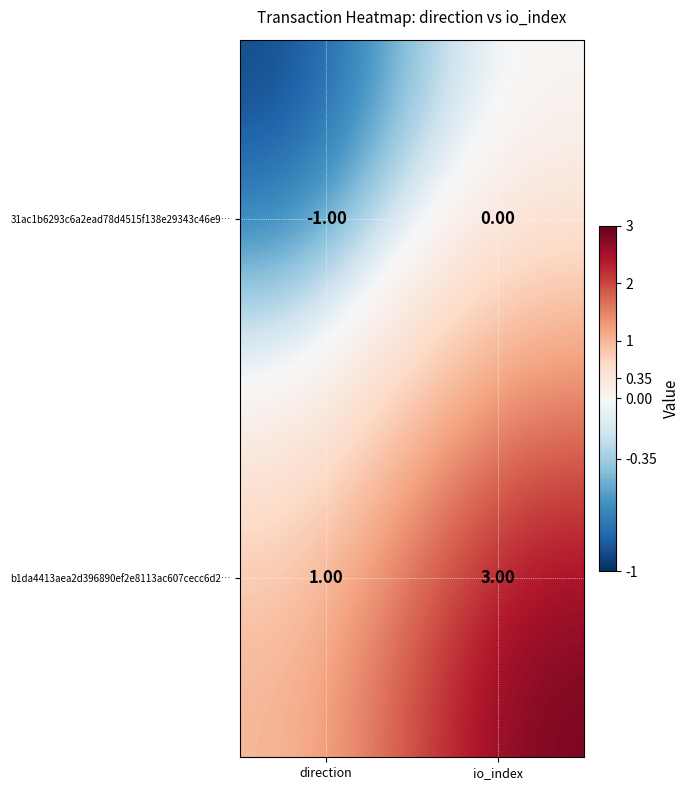

Where is 31ac1b6293c6a2ead78d4515f138e29343c46e9… nearest to the value 0?

io_index